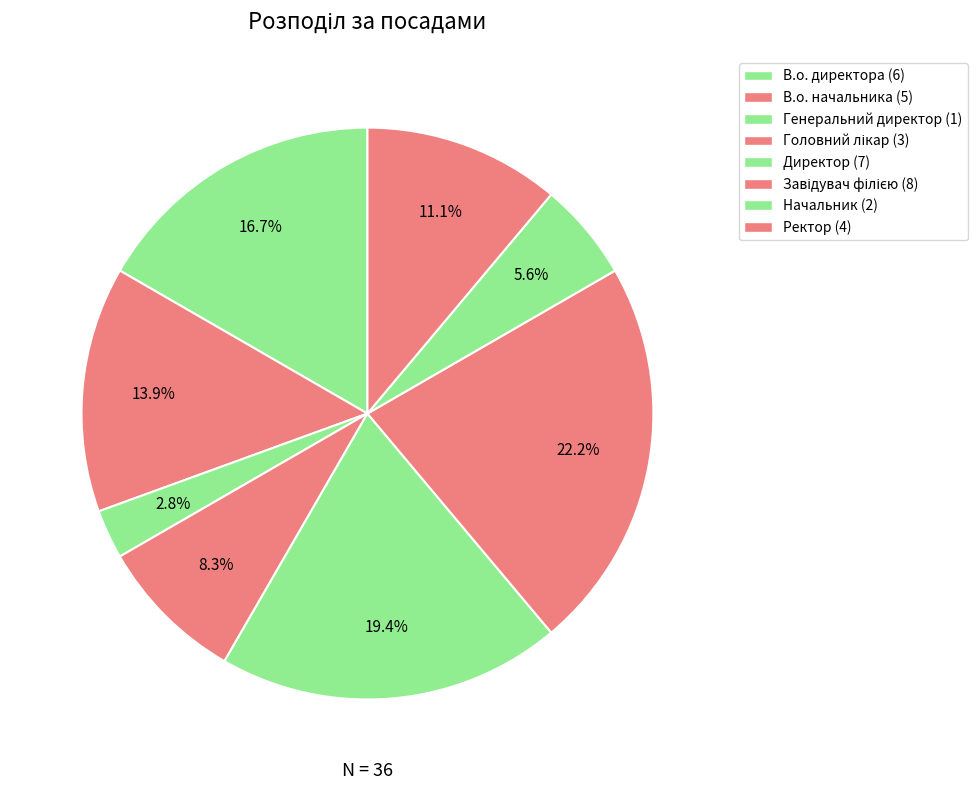

What is the ratio of the value at Головний лікар to the value at Директор?

0.4